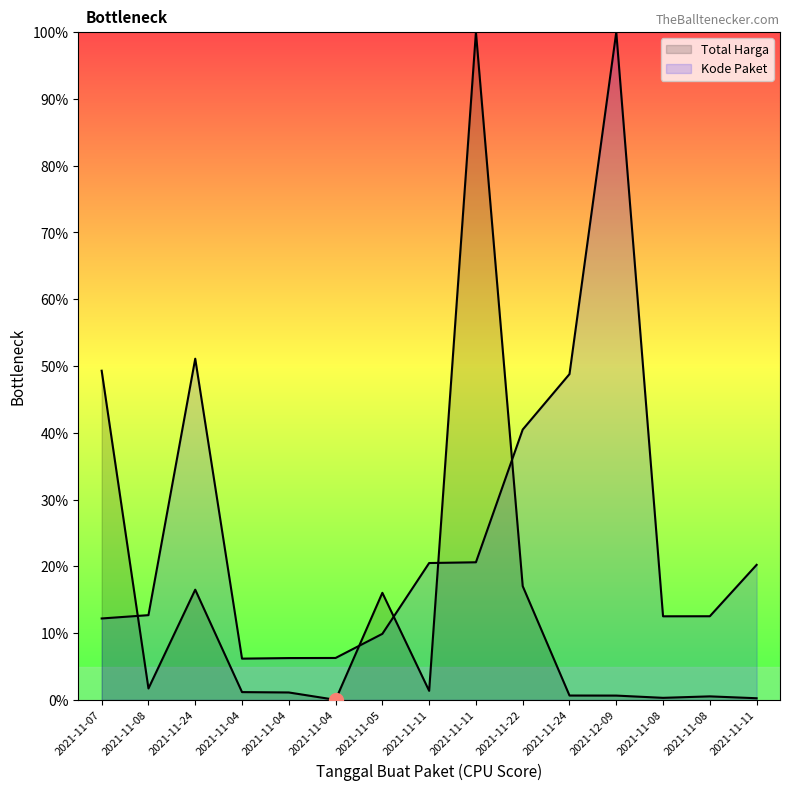

Reading left to right, list all the values displayed in this chart.

Total Harga: 49.3	1.7	16.5	1.2	1.1	0.0	16.0	1.4	100.0	17.0	0.7	0.7	0.3	0.5	0.3
Kode Paket: 12.2	12.7	51.1	6.2	6.3	6.3	9.9	20.5	20.6	40.5	48.8	100.0	12.5	12.5	20.2